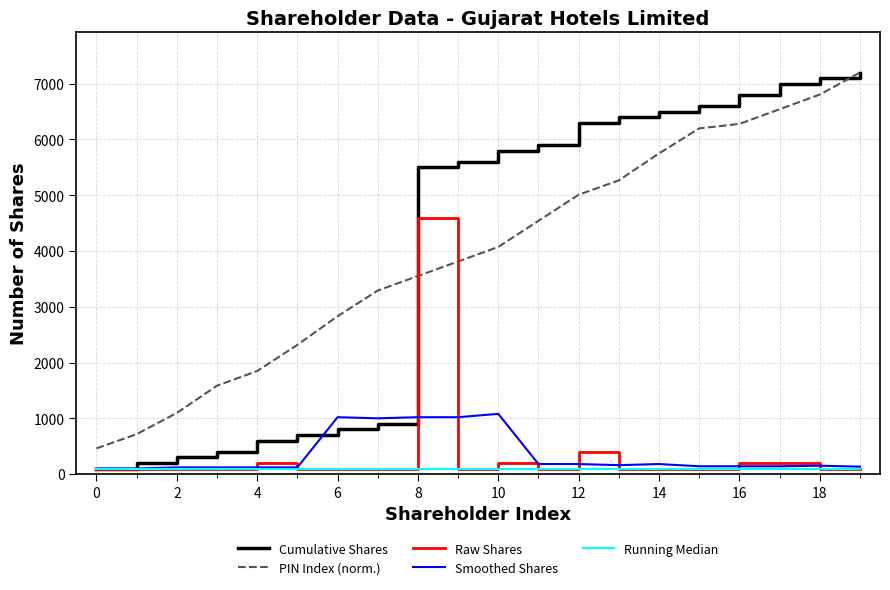

What is the maximum value shown in the chart?

7200.0